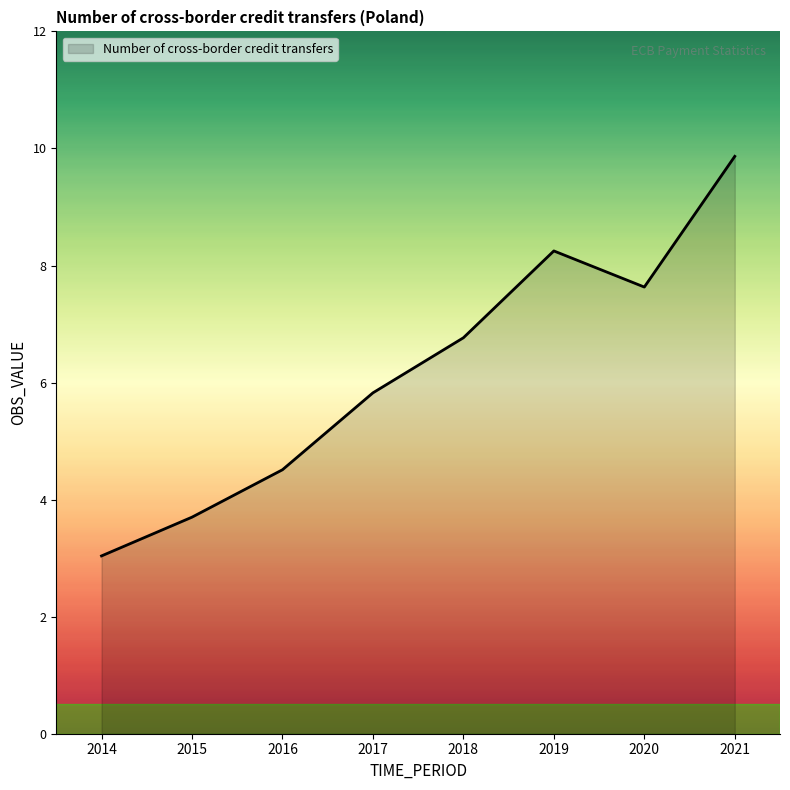

Reading right to left, list all the values displayed in this chart.

2021=9.9	2020=7.6	2019=8.2	2018=6.8	2017=5.8	2016=4.5	2015=3.7	2014=3.0